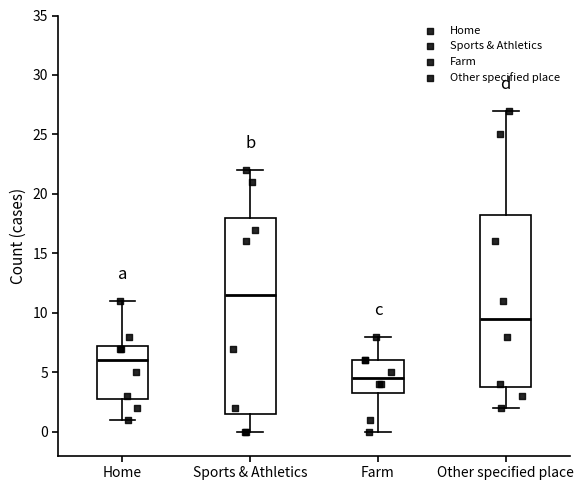

Reading left to right, transcribe this box plot: for each box, give where its median line is, the range the box spans, and where its two whiskers end, as read against the y-axis. The values are not printed on the chart, so give them approximately, as read against the axis.

Home: median 6.0, box 3.0 to 7.5, whiskers 1.0 to 11.0
Sports & Athletics: median 11.5, box 1.5 to 18.0, whiskers 0.0 to 22.0
Farm: median 4.5, box 3.5 to 6.0, whiskers 0.0 to 8.0
Other specified place: median 9.5, box 4.0 to 18.5, whiskers 2.0 to 27.0